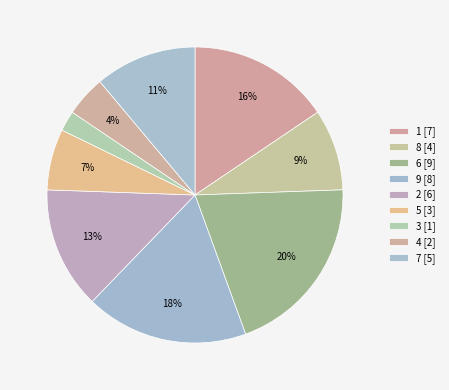

How many segments does this pie chart have?

9